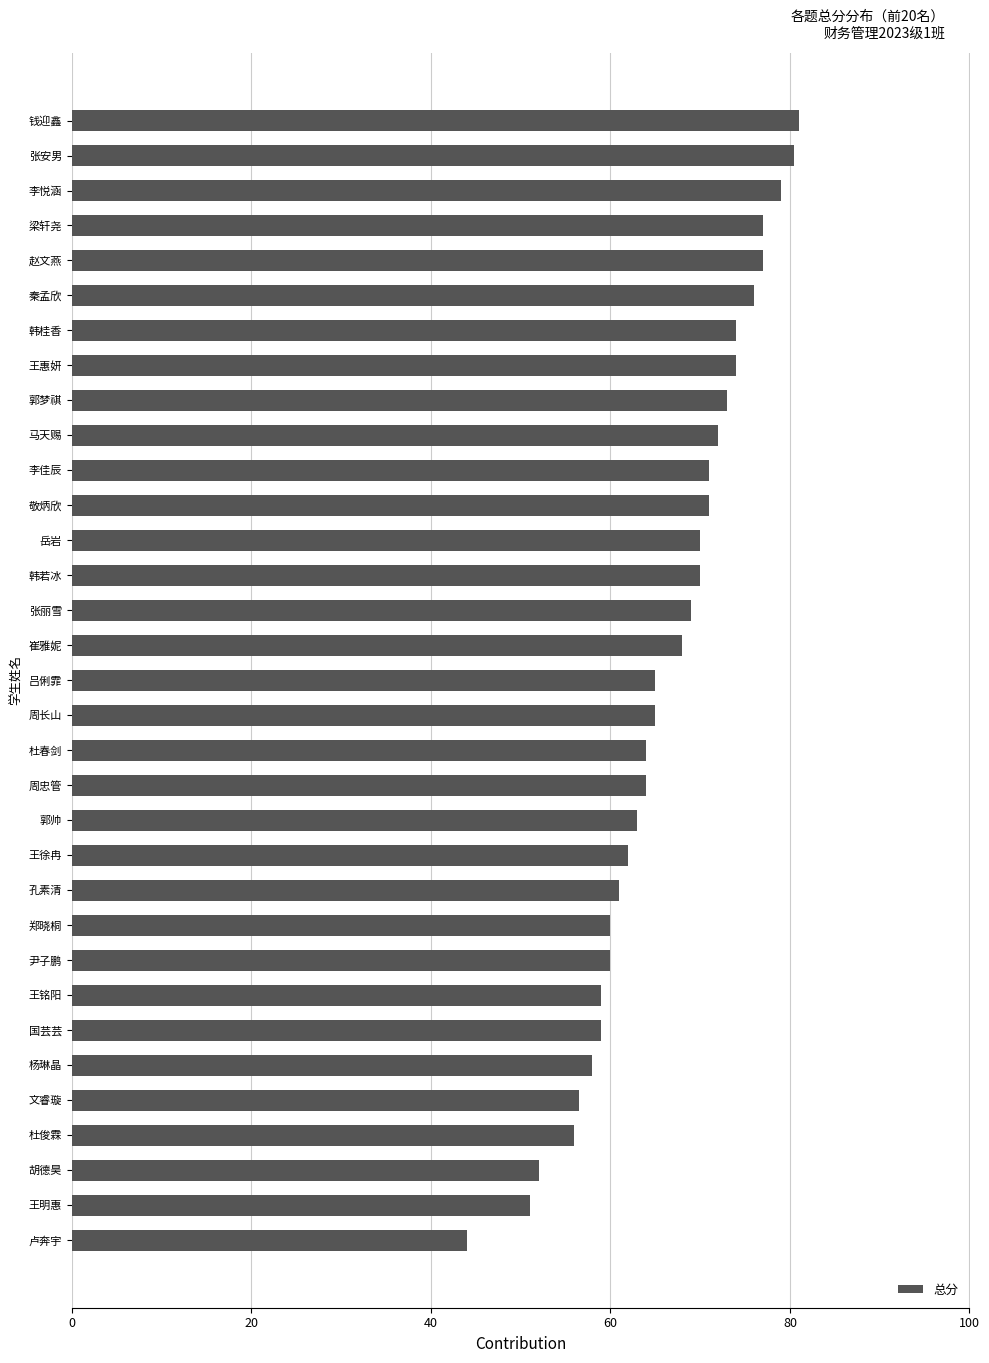

Which has a higher value, 王明惠 or 敬炳欣?

敬炳欣